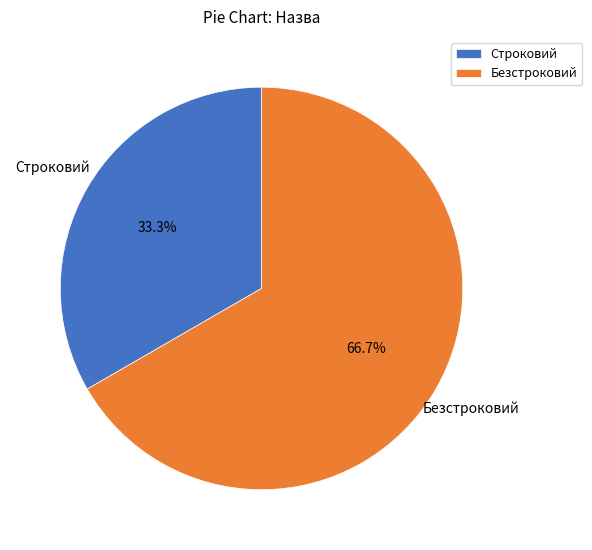

Approximately how many times larger is the value at Строковий compared to Безстроковий?

0.5